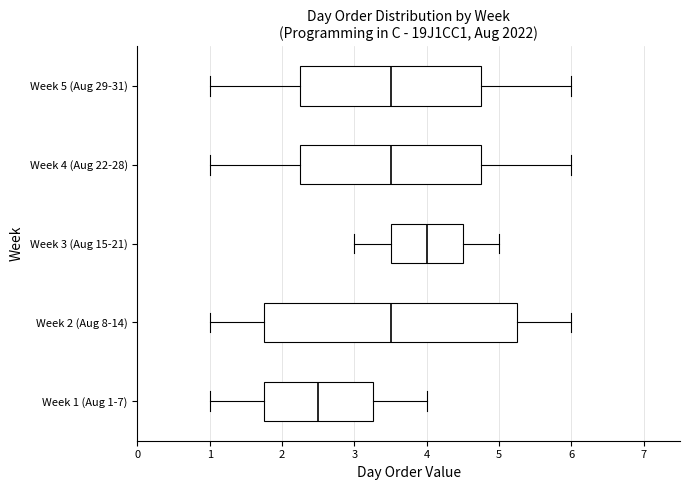

Reading bottom to top, transcribe this box plot: for each box, give where its median line is, the range the box spans, and where its two whiskers end, as read against the x-axis. The values are not printed on the chart, so give them approximately, as read against the axis.

Week 1 (Aug 1-7): median 2.5, box 1.8 to 3.3, whiskers 1.0 to 4.0
Week 2 (Aug 8-14): median 3.5, box 1.8 to 5.3, whiskers 1.0 to 6.0
Week 3 (Aug 15-21): median 4.0, box 3.5 to 4.5, whiskers 3.0 to 5.0
Week 4 (Aug 22-28): median 3.5, box 2.3 to 4.8, whiskers 1.0 to 6.0
Week 5 (Aug 29-31): median 3.5, box 2.3 to 4.8, whiskers 1.0 to 6.0